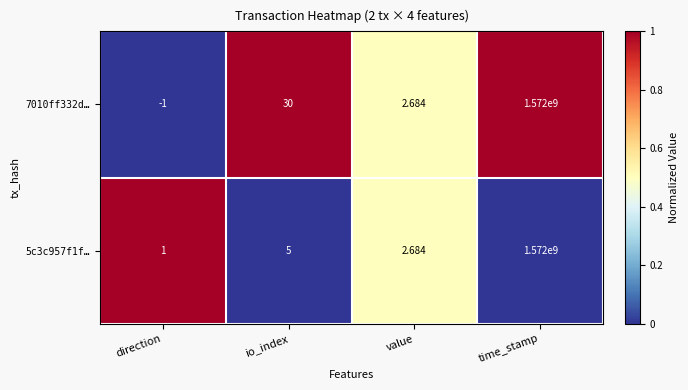

Is the value of 5c3c957f1f… at io_index greater than the value of 7010ff332d… at time_stamp?

No